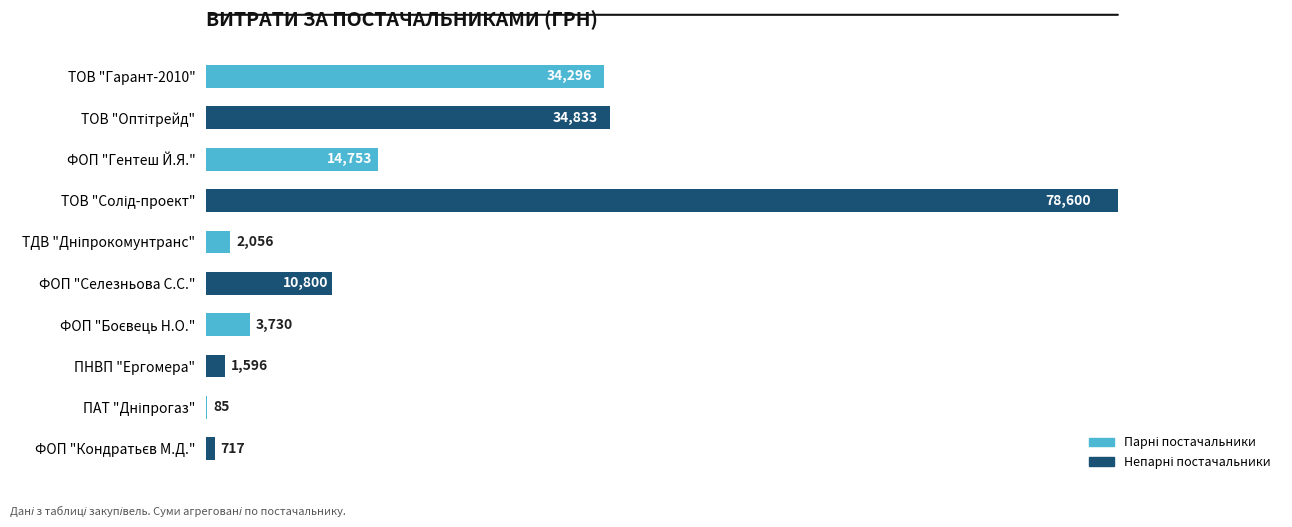

What is the maximum value shown in the chart?

78600.0